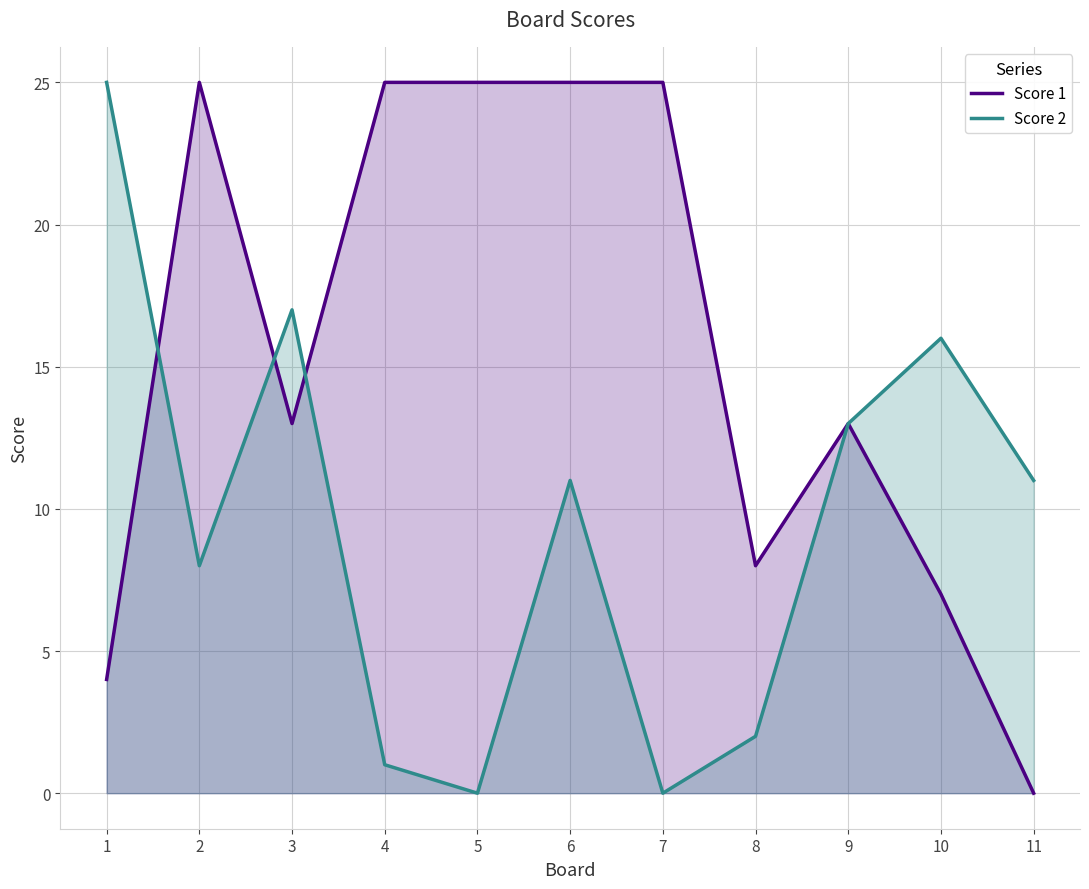

At how many categories does at least one series exceed 13?

8